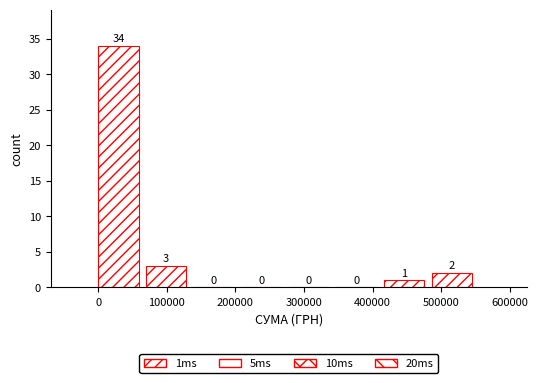

Reading left to right, list every bar in this chart as the range it spans on the x-axis followed by its height. The bar edges are not printed on the chart, so give them approximately, as read against the axis.

0 to 70000: 34
70000 to 140000: 3
140000 to 210000: 0
210000 to 280000: 0
280000 to 350000: 0
350000 to 420000: 0
420000 to 490000: 1
490000 to 560000: 2